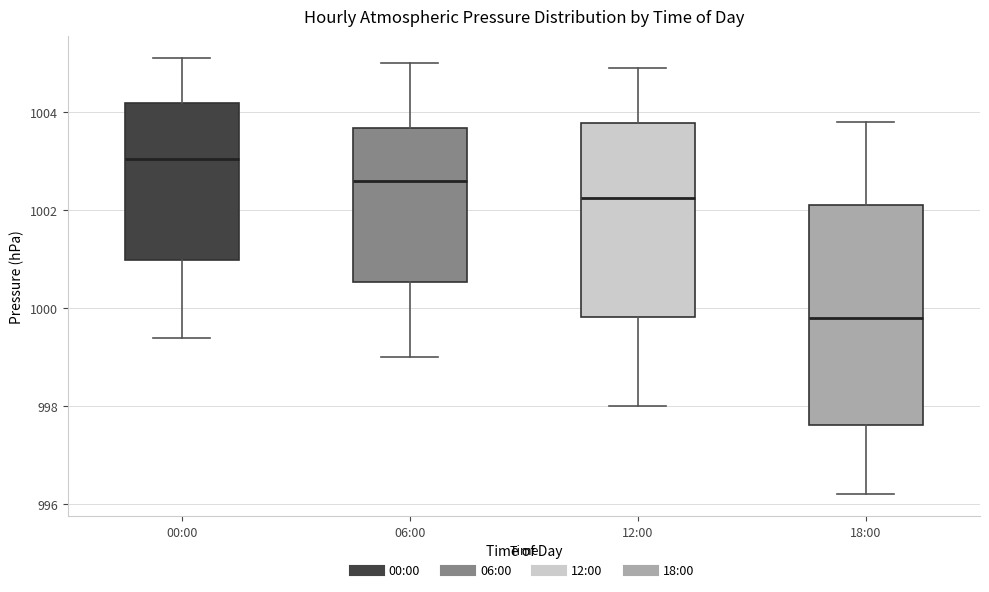

Where is the lower edge of the box for 06:00 on the y-axis? The values are not printed on the chart, so give them approximately, as read against the axis.

1000.6